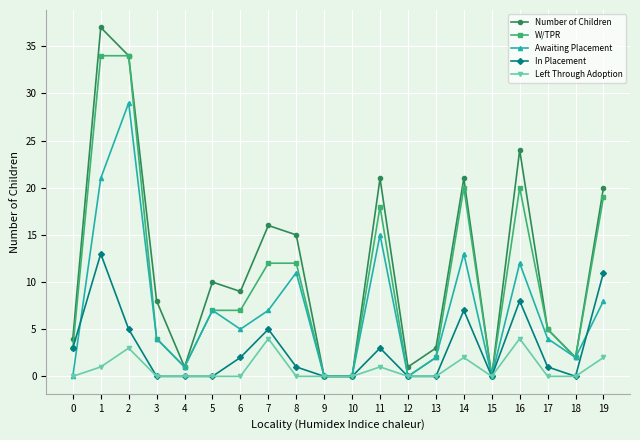

How many series are shown in this chart?

5